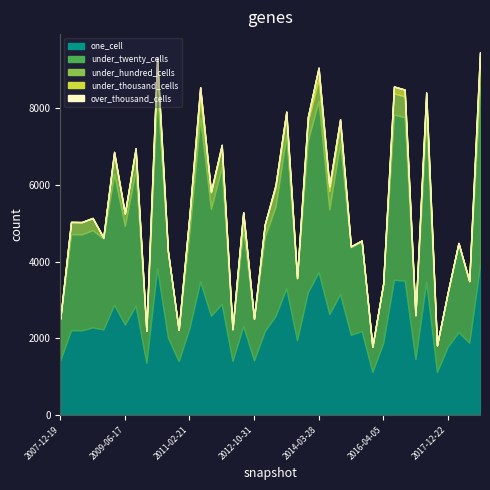

Reading left to right, what are all the values shown in this chart?

one_cell: 2007-12-19=1431	2008-04-01=2215	2008-06-27=2211	2008-10-10=2288	2008-12-17=2237	2009-04-06=2878	2009-06-17=2362	2009-09-25=2853	2009-12-16=1362	2010-04-01=3834	2010-07-26=2024	2010-11-17=1409	2011-02-21=2269	2011-06-10=3488	2011-09-05=2593	2012-01-18=2899	2012-03-26=1415	2012-07-13=2323	2012-10-31=1429	2013-02-20=2191	2013-05-21=2589	2013-07-09=3306	2013-09-10=1955	2013-12-20=3202	2014-03-28=3733	2014-09-08=2636	2015-01-19=3158	2015-04-09=2095	2015-07-03=2194	2016-01-04=1129	2016-04-05=1880	2016-07-04=3531	2016-10-07=3509	2017-04-12=1466	2017-07-24=3477	2017-10-12=1126	2017-12-22=1786	2018-04-09=2164	2018-07-11=1888	2018-09-28=3916
under_twenty_cells: 2007-12-19=1078	2008-04-01=2506	2008-06-27=2506	2008-10-10=2536	2008-12-17=2372	2009-04-06=3408	2009-06-17=2576	2009-09-25=3537	2009-12-16=834	2010-04-01=4602	2010-07-26=2231	2010-11-17=807	2011-02-21=2507	2011-06-10=4263	2011-09-05=2789	2012-01-18=3569	2012-03-26=820	2012-07-13=2536	2012-10-31=1077	2013-02-20=2467	2013-05-21=2849	2013-07-09=3988	2013-09-10=1609	2013-12-20=3958	2014-03-28=4462	2014-09-08=2732	2015-01-19=3945	2015-04-09=2286	2015-07-03=2337	2016-01-04=650	2016-04-05=1528	2016-07-04=4309	2016-10-07=4261	2017-04-12=1133	2017-07-24=4230	2017-10-12=687	2017-12-22=1402	2018-04-09=2305	2018-07-11=1593	2018-09-28=4670
under_hundred_cells: 2007-12-19=10	2008-04-01=316	2008-06-27=316	2008-10-10=317	2008-12-17=25	2009-04-06=502	2009-06-17=317	2009-09-25=497	2009-12-16=8	2010-04-01=572	2010-07-26=21	2010-11-17=7	2011-02-21=412	2011-06-10=523	2011-09-05=425	2012-01-18=504	2012-03-26=7	2012-07-13=413	2012-10-31=10	2013-02-20=315	2013-05-21=490	2013-07-09=494	2013-09-10=13	2013-12-20=488	2014-03-28=568	2014-09-08=478	2015-01-19=485	2015-04-09=21	2015-07-03=22	2016-01-04=6	2016-04-05=13	2016-07-04=553	2016-10-07=546	2017-04-12=10	2017-07-24=533	2017-10-12=8	2017-12-22=11	2018-04-09=21	2018-07-11=17	2018-09-28=569
under_thousand_cells: 2007-12-19=0	2008-04-01=3	2008-06-27=3	2008-10-10=3	2008-12-17=0	2009-04-06=79	2009-06-17=3	2009-09-25=75	2009-12-16=0	2010-04-01=300	2010-07-26=0	2010-11-17=0	2011-02-21=21	2011-06-10=280	2011-09-05=21	2012-01-18=79	2012-03-26=0	2012-07-13=21	2012-10-31=0	2013-02-20=3	2013-05-21=75	2013-07-09=129	2013-09-10=0	2013-12-20=127	2014-03-28=300	2014-09-08=126	2015-01-19=128	2015-04-09=0	2015-07-03=0	2016-01-04=0	2016-04-05=0	2016-07-04=180	2016-10-07=176	2017-04-12=0	2017-07-24=175	2017-10-12=0	2017-12-22=0	2018-04-09=0	2018-07-11=0	2018-09-28=310
over_thousand_cells: 2007-12-19=0	2008-04-01=0	2008-06-27=0	2008-10-10=0	2008-12-17=0	2009-04-06=0	2009-06-17=0	2009-09-25=0	2009-12-16=0	2010-04-01=0	2010-07-26=0	2010-11-17=0	2011-02-21=0	2011-06-10=0	2011-09-05=0	2012-01-18=0	2012-03-26=0	2012-07-13=0	2012-10-31=0	2013-02-20=0	2013-05-21=0	2013-07-09=0	2013-09-10=0	2013-12-20=0	2014-03-28=0	2014-09-08=0	2015-01-19=0	2015-04-09=0	2015-07-03=0	2016-01-04=0	2016-04-05=0	2016-07-04=0	2016-10-07=0	2017-04-12=0	2017-07-24=0	2017-10-12=0	2017-12-22=0	2018-04-09=0	2018-07-11=0	2018-09-28=0